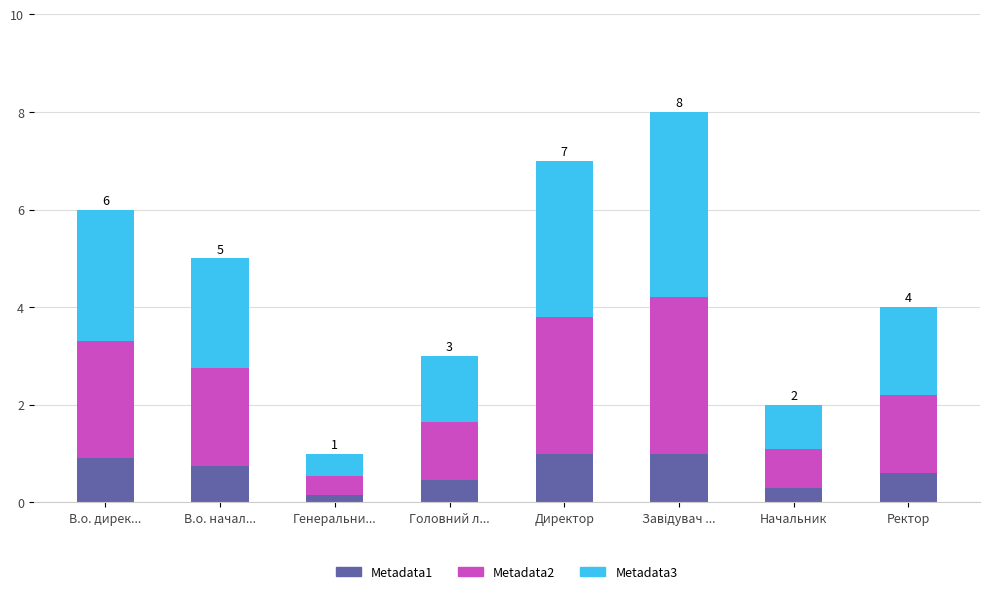

Are the bars horizontal?

No